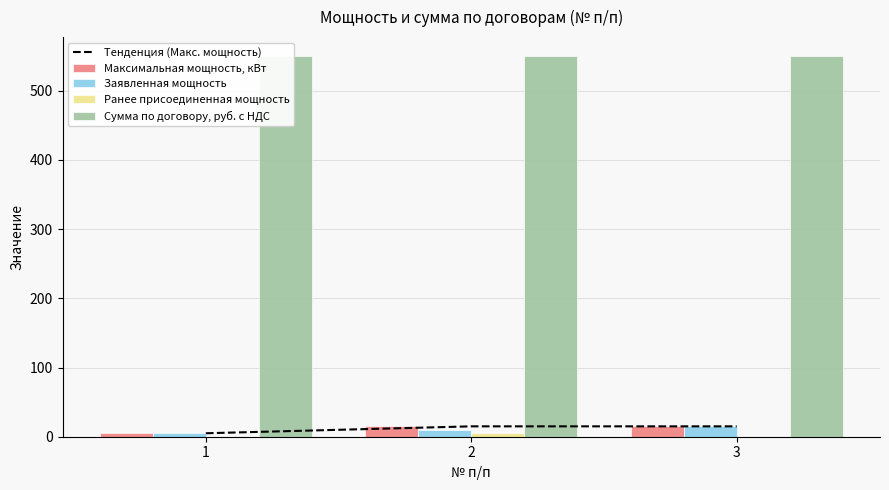

Rank the categories by Заявленная мощность value from highest to lowest.

3, 2, 1